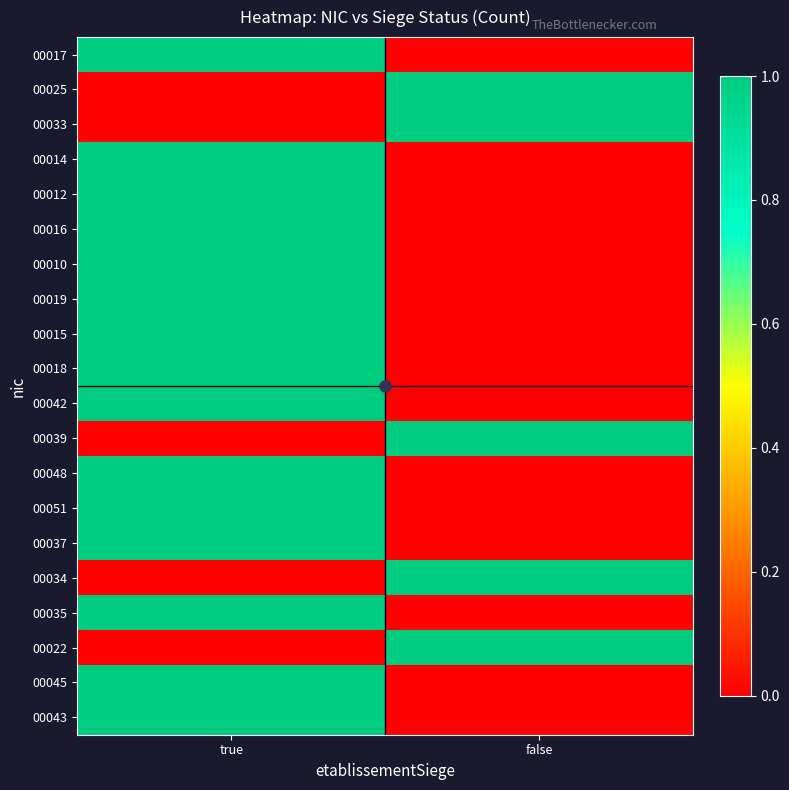

How many series are shown in this chart?

20